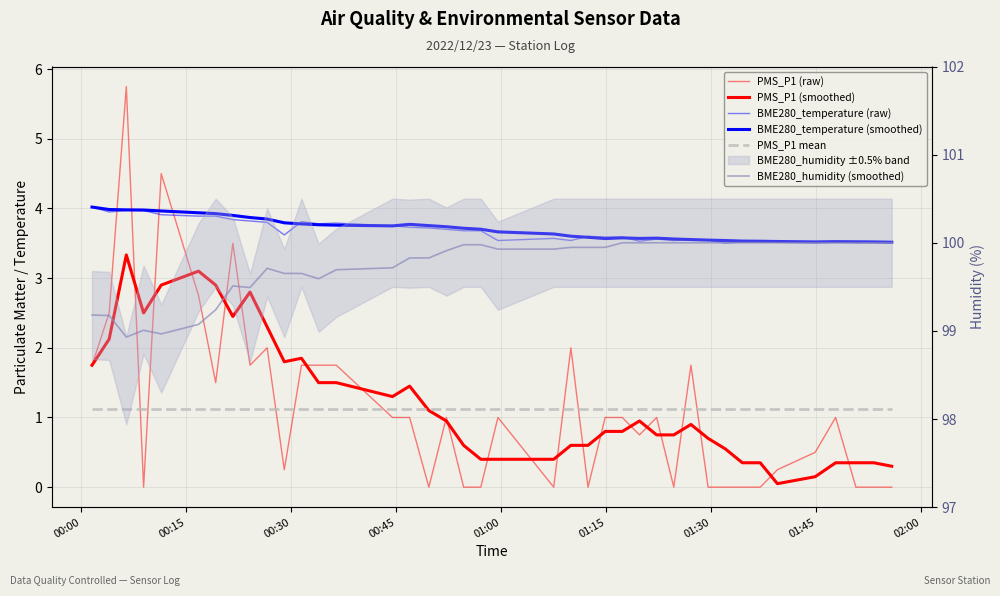

Reading left to right, transcribe all the data shown in this chart.

PMS_P1 (raw): 1.8	2.5	5.8	0.0	4.5	2.8	1.5	3.5	1.8	2.0	0.2	1.8	1.8	1.8	1.0	1.0	0.0	1.0	0.0	0.0	1.0	0.0	2.0	0.0	1.0	1.0	0.8	1.0	0.0	1.8	0.0	0.0	0.0	0.0	0.2	0.5	1.0	0.0	0.0	0.0
PMS_P1 (smoothed): 1.8	2.1	3.3	2.5	2.9	3.1	2.9	2.5	2.8	2.3	1.8	1.9	1.5	1.5	1.3	1.4	1.1	0.9	0.6	0.4	0.4	0.4	0.6	0.6	0.8	0.8	0.9	0.8	0.8	0.9	0.7	0.6	0.3	0.3	0.1	0.1	0.3	0.3	0.3	0.3
BME280_temperature (raw): 4.0	4.0	4.0	4.0	3.9	3.9	3.9	3.8	3.8	3.8	3.6	3.8	3.8	3.8	3.8	3.7	3.7	3.7	3.7	3.7	3.5	3.6	3.5	3.6	3.6	3.6	3.5	3.6	3.5	3.5	3.5	3.5	3.5	3.5	3.5	3.5	3.5	3.5	3.5	3.5
BME280_temperature (smoothed): 4.0	4.0	4.0	4.0	4.0	3.9	3.9	3.9	3.9	3.8	3.8	3.8	3.8	3.8	3.8	3.8	3.8	3.7	3.7	3.7	3.7	3.6	3.6	3.6	3.6	3.6	3.6	3.6	3.6	3.6	3.5	3.5	3.5	3.5	3.5	3.5	3.5	3.5	3.5	3.5
PMS_P1 mean: 1.1	1.1	1.1	1.1	1.1	1.1	1.1	1.1	1.1	1.1	1.1	1.1	1.1	1.1	1.1	1.1	1.1	1.1	1.1	1.1	1.1	1.1	1.1	1.1	1.1	1.1	1.1	1.1	1.1	1.1	1.1	1.1	1.1	1.1	1.1	1.1	1.1	1.1	1.1	1.1
BME280_humidity (smoothed): 99.2	99.2	98.9	99.0	99.0	99.1	99.2	99.5	99.5	99.7	99.7	99.7	99.6	99.7	99.7	99.8	99.8	99.9	100.0	100.0	99.9	99.9	99.9	99.9	99.9	100.0	100.0	100.0	100.0	100.0	100.0	100.0	100.0	100.0	100.0	100.0	100.0	100.0	100.0	100.0